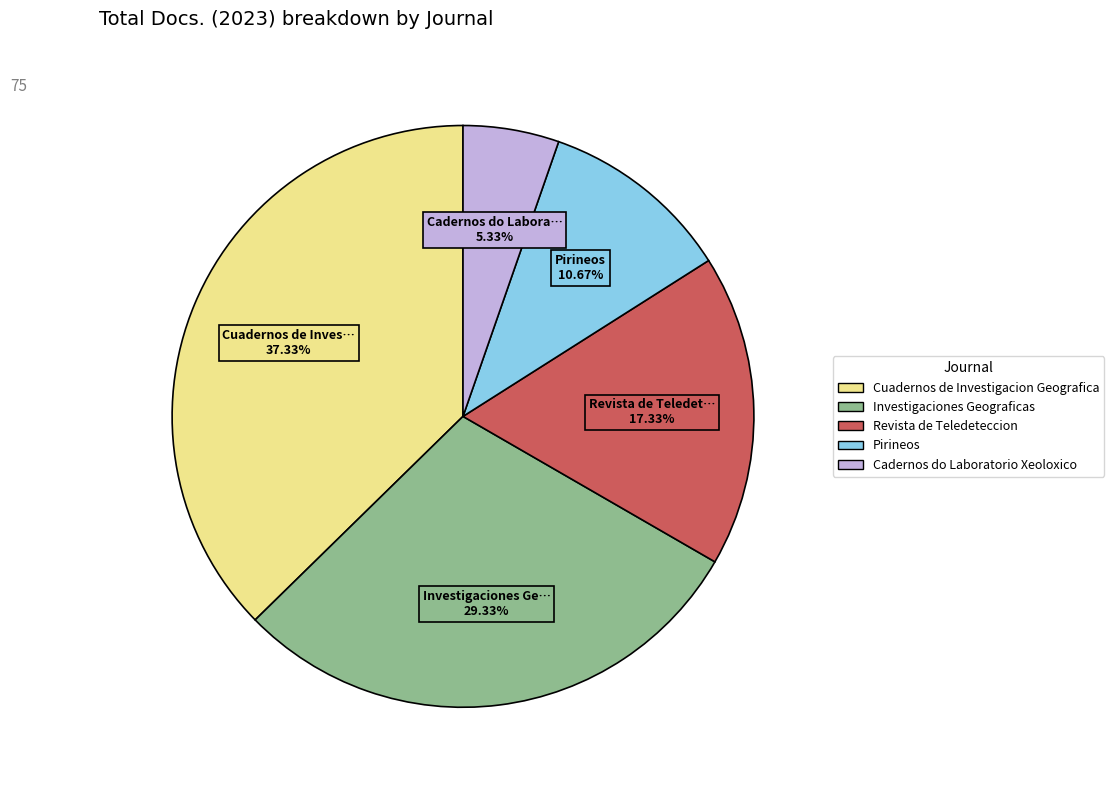

Which has a higher value, Revista de Teledeteccion or Cadernos do Laboratorio Xeoloxico?

Revista de Teledeteccion